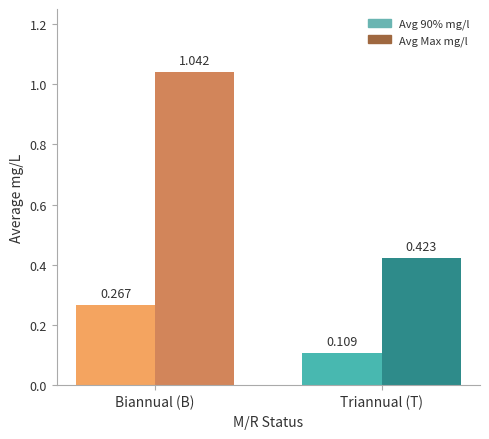

Is the value of Avg Max mg/l at Biannual (B) greater than the value of Avg 90% mg/l at Triannual (T)?

Yes